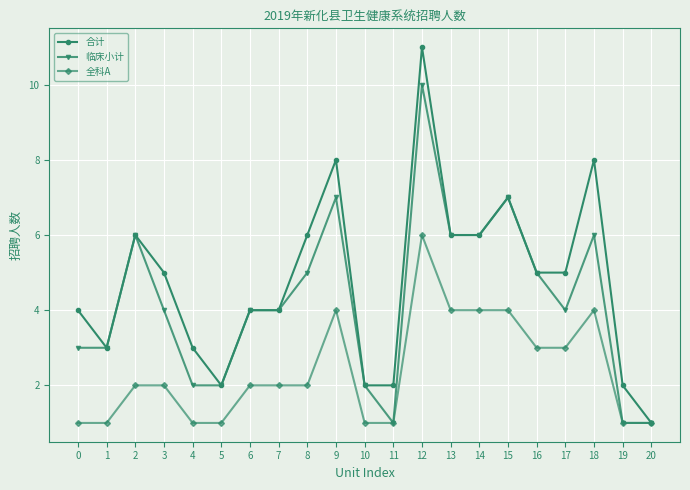

What is the total value across all series at 10?

5